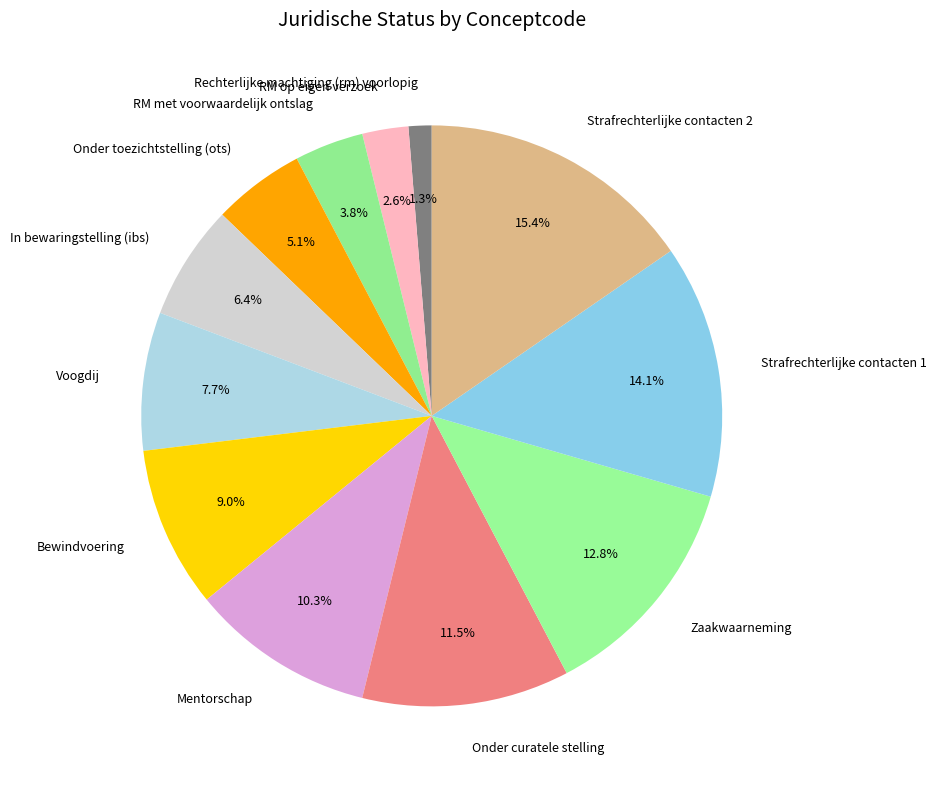

Is the sum of Onder toezichtstelling (ots) and RM met voorwaardelijk ontslag greater than half?

No